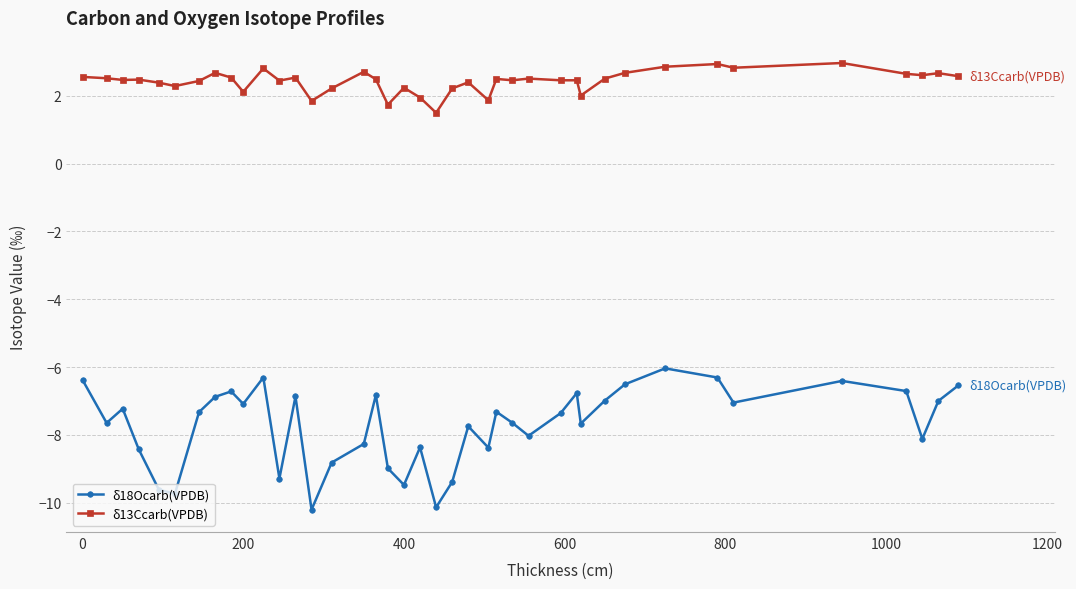

Which series has the largest range (max minus min)?

δ18Ocarb(VPDB)